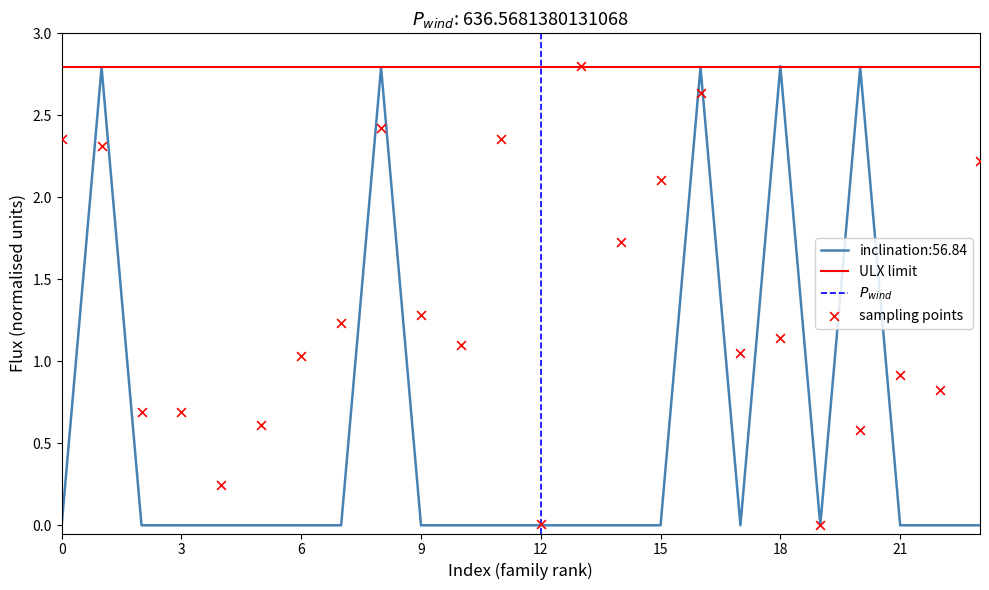

The value of inclination:56.84 at 21 is 1.8. True or false?

False